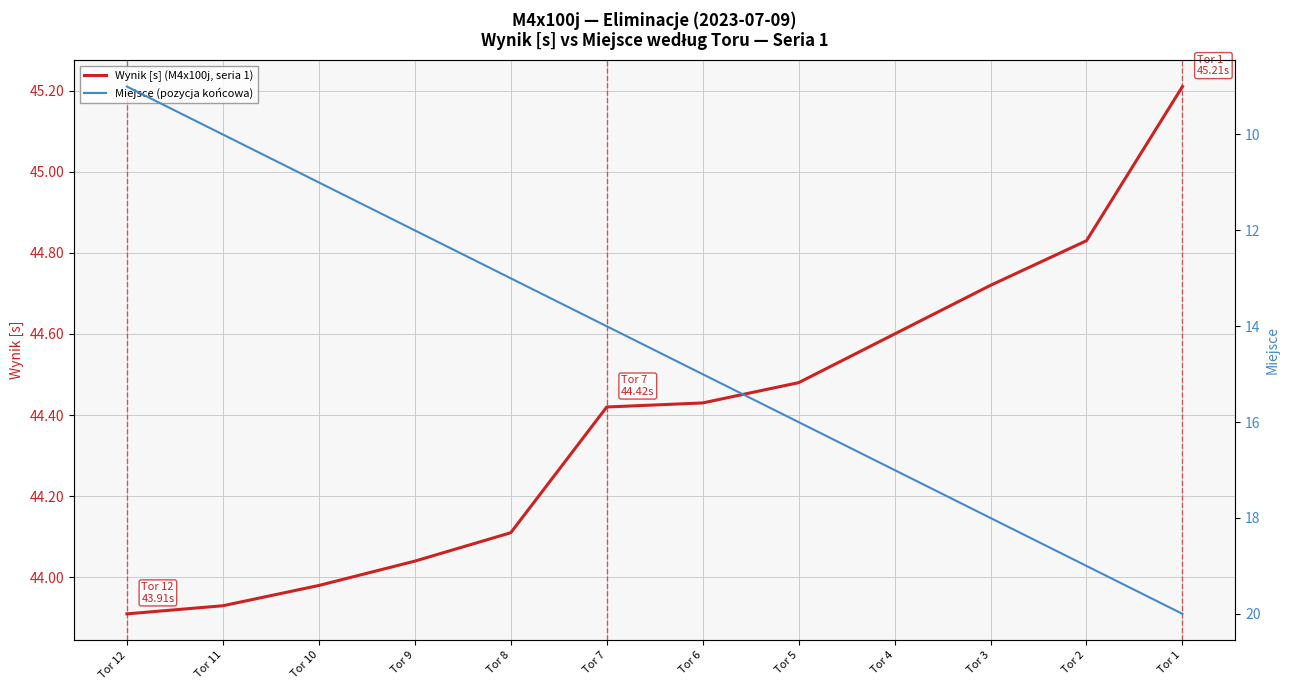

Does the chart have visible grid lines?

Yes